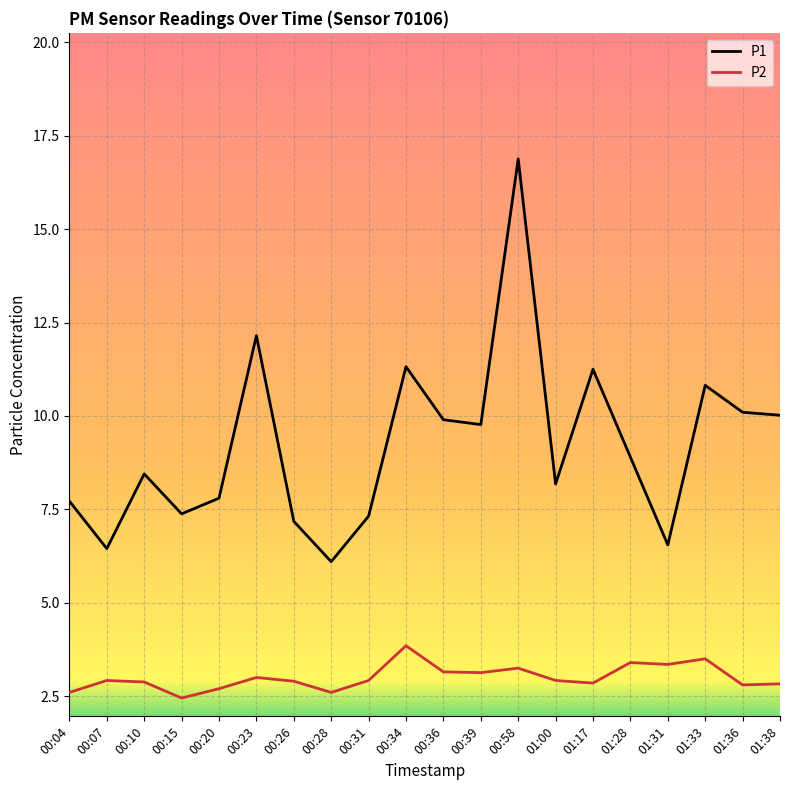

What position from the left is 01:38?

20